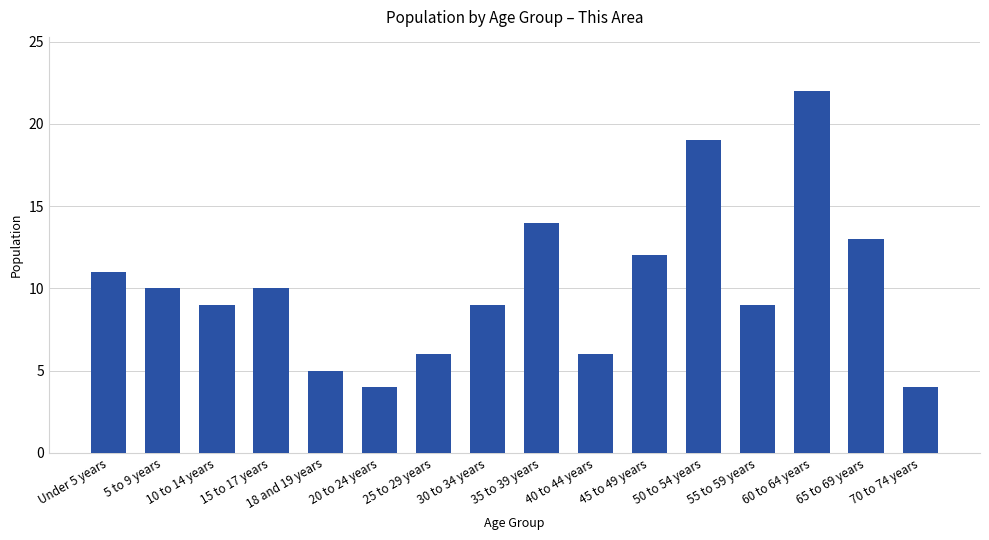

How many series are shown in this chart?

1